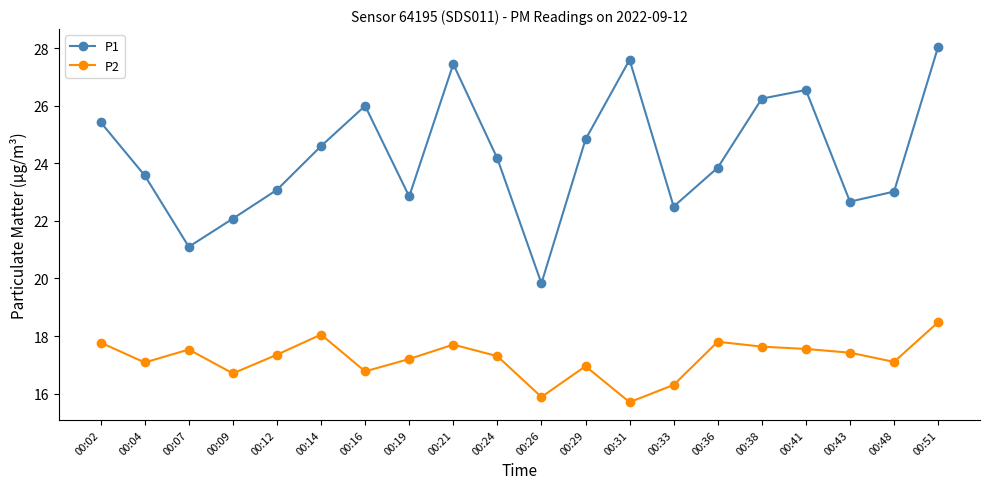

True or false: P2 and P1 cross at least once.

False